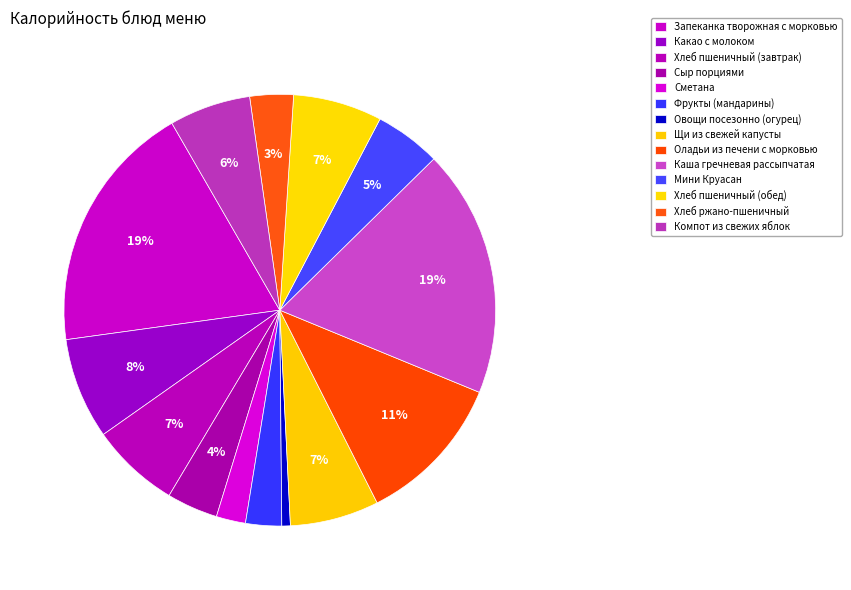

Approximately how many times larger is the value at Компот из свежих яблок compared to Щи из свежей капусты?

0.9